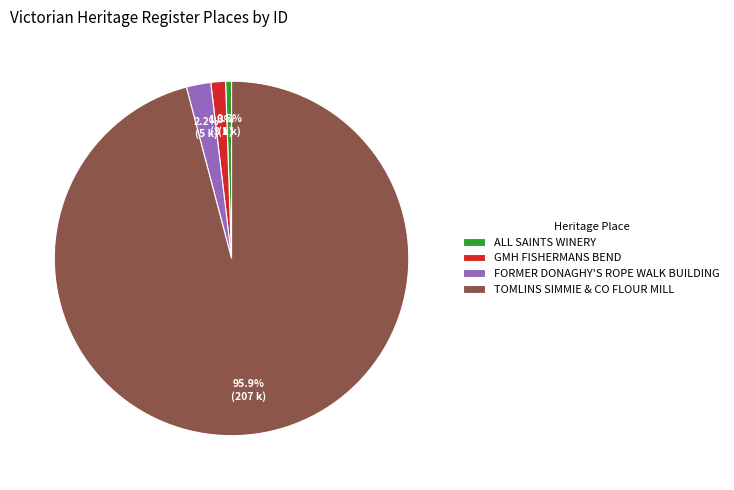

To the nearest percent, what percentage of the pie is GMH FISHERMANS BEND?

1%